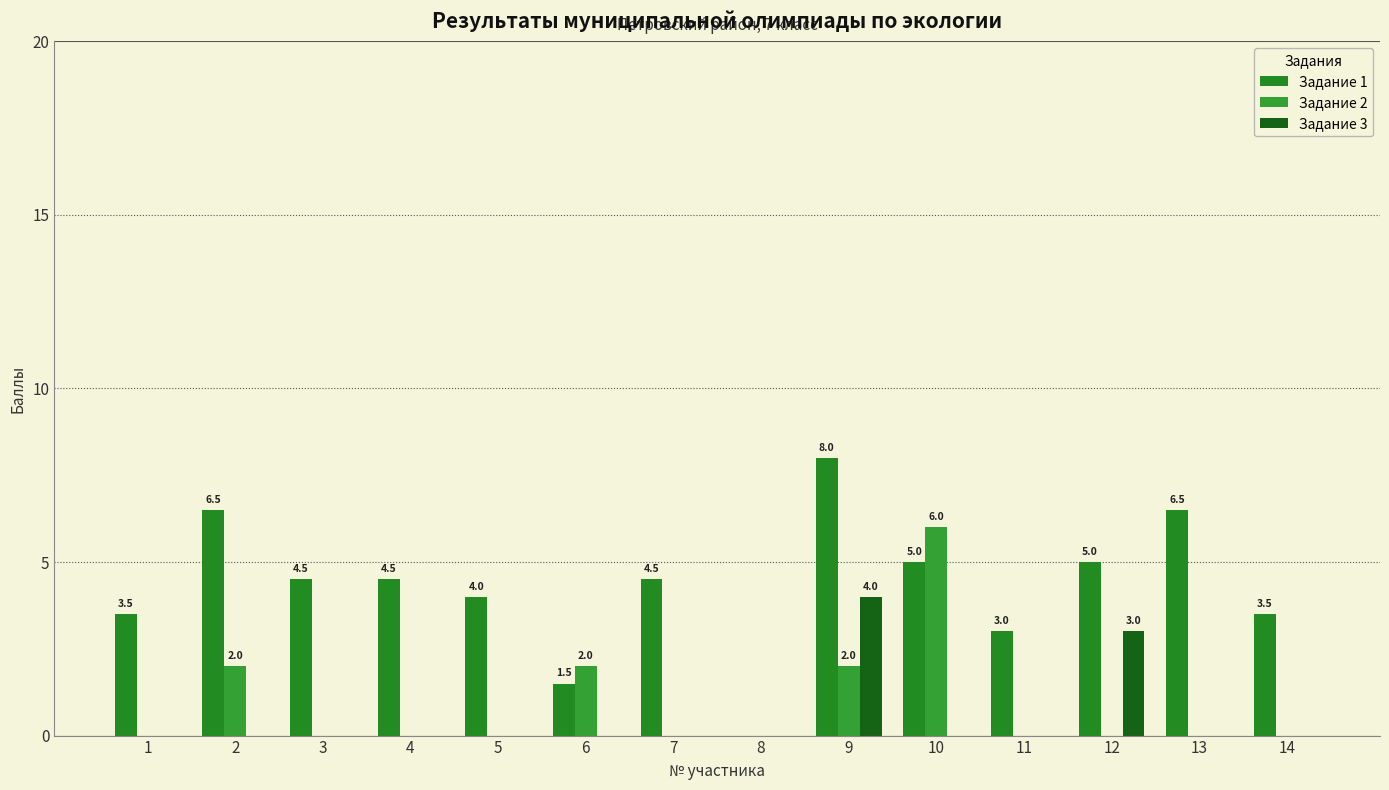

The Задание 2 series shows 0.4 at 2. True or false?

False